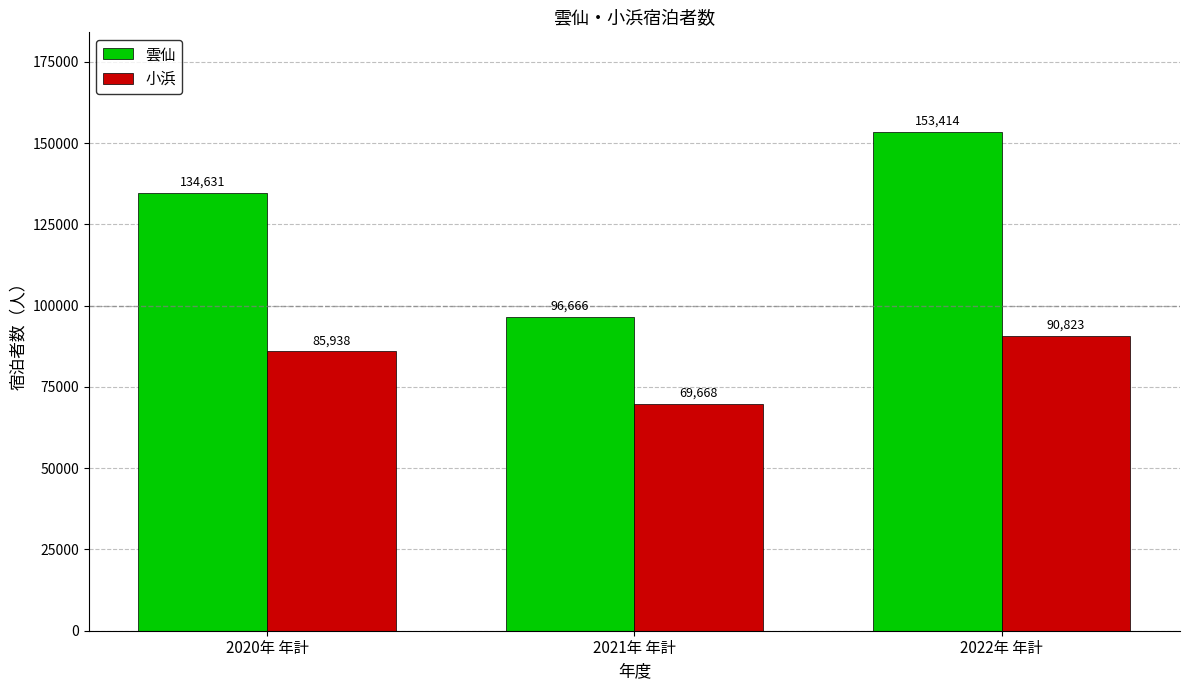

What are all the series names shown in the legend?

雲仙, 小浜